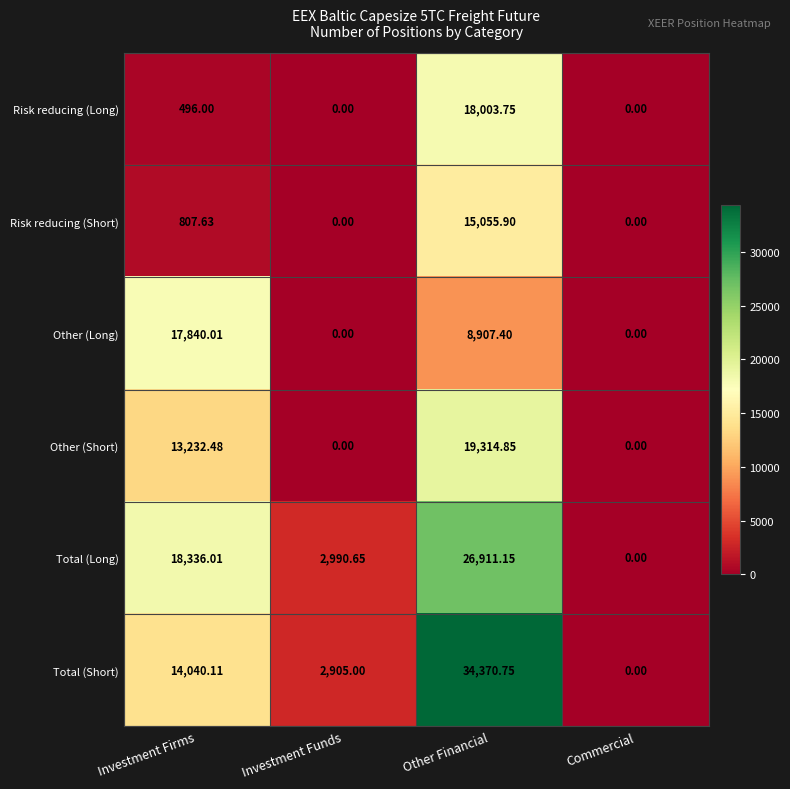

At which category is the sum across all series the highest?

Other Financial